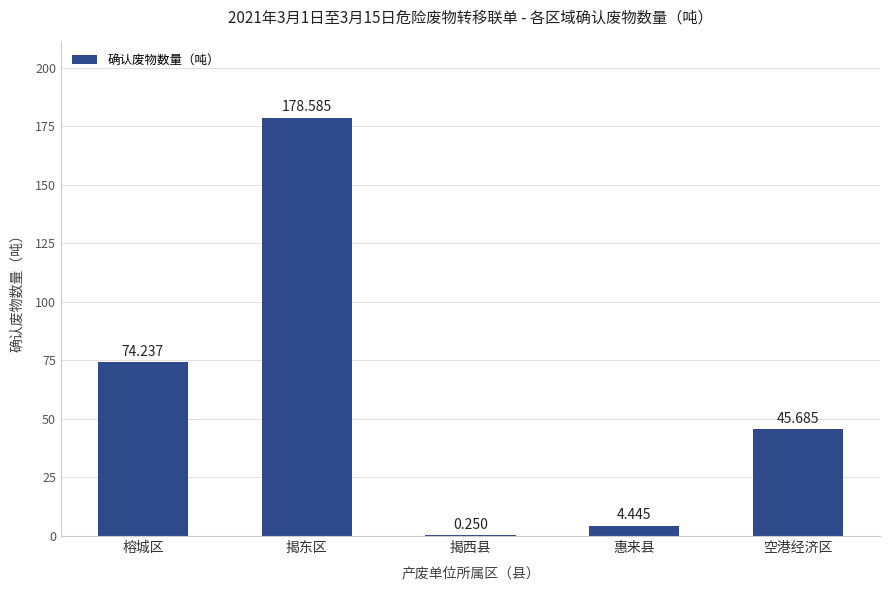

Between 榕城区 and 揭西县, which is larger?

榕城区